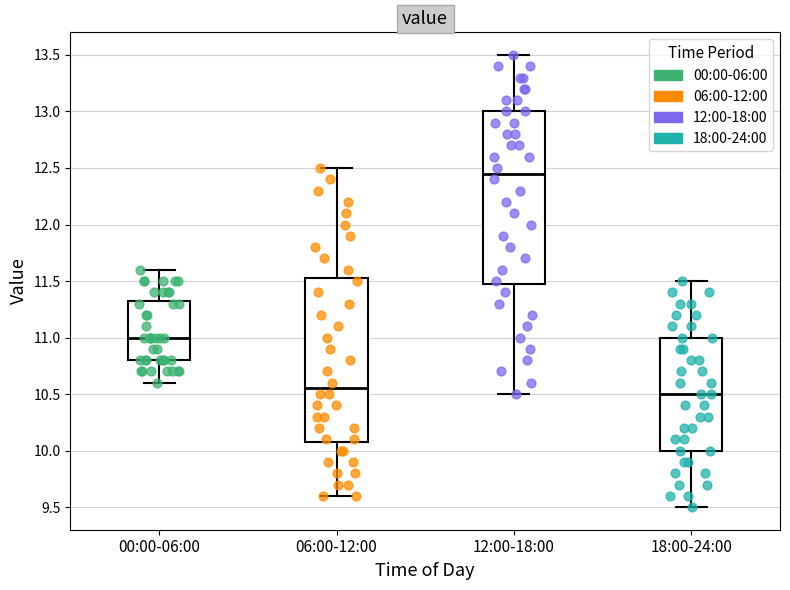

Which box is the tallest, from its lower edge to its upper edge?

12:00-18:00